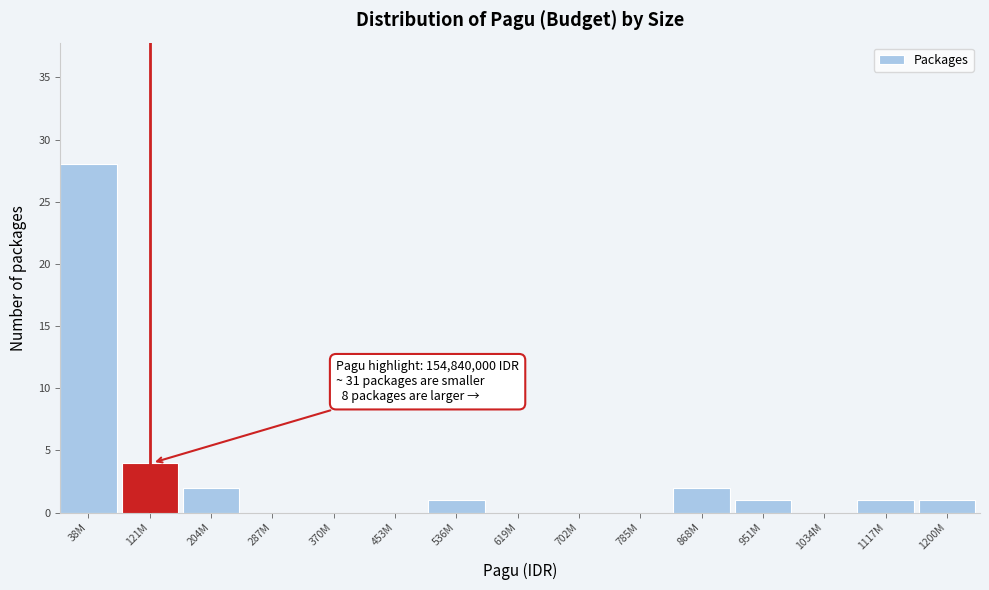

Reading left to right, what are all the values shown in this chart?

38M=28	121M=4	204M=2	287M=0	370M=0	453M=0	536M=1	619M=0	702M=0	785M=0	868M=2	951M=1	1034M=0	1117M=1	1200M=1